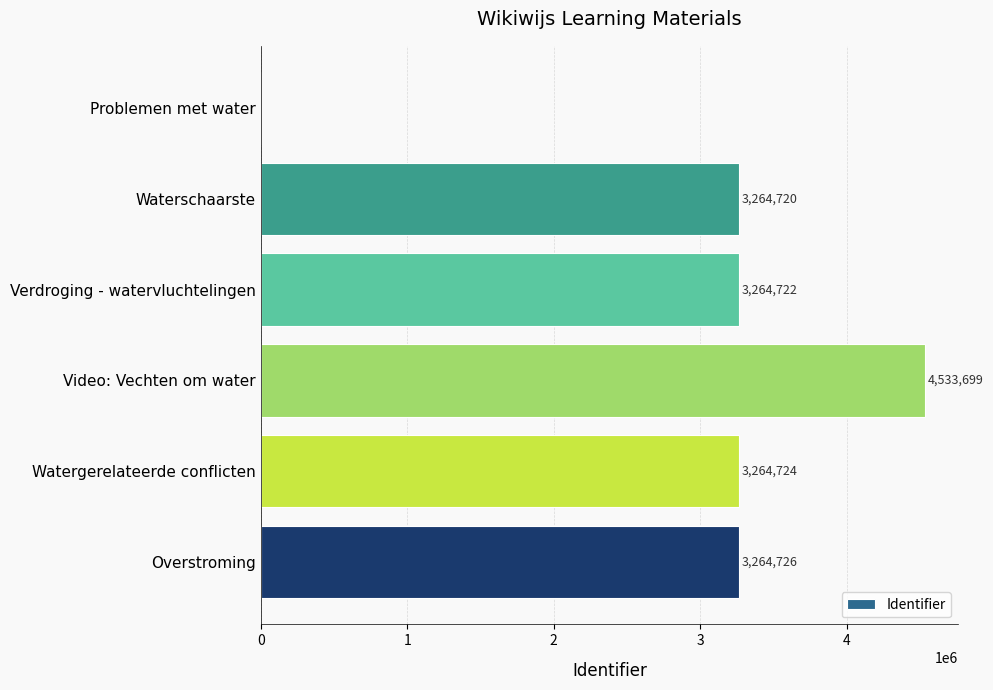

Where is the data nearest to the value 2266849?

Waterschaarste